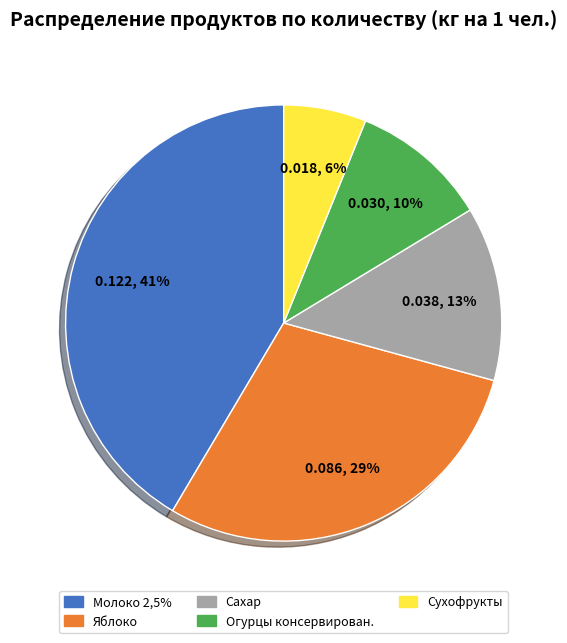

To the nearest percent, what portion does Молоко 2,5% represent?

41%